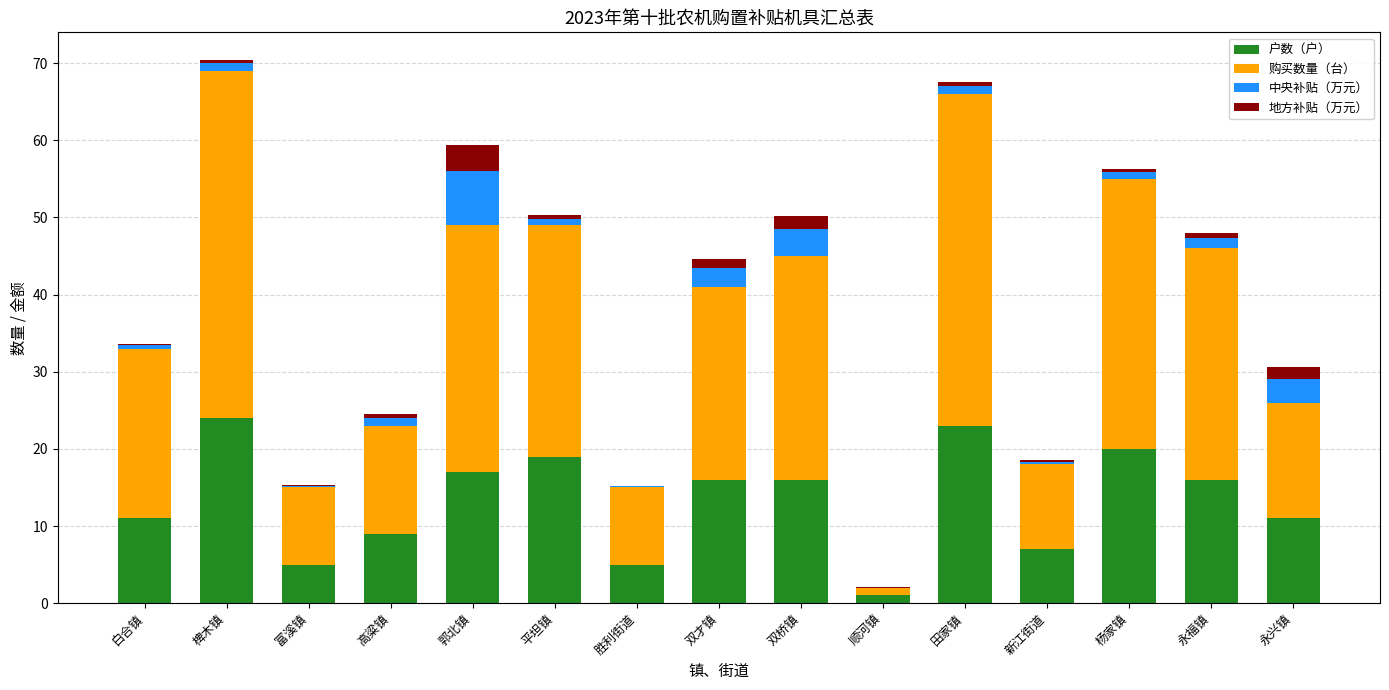

The value of 户数（户） at 永福镇 is 5.2. True or false?

False